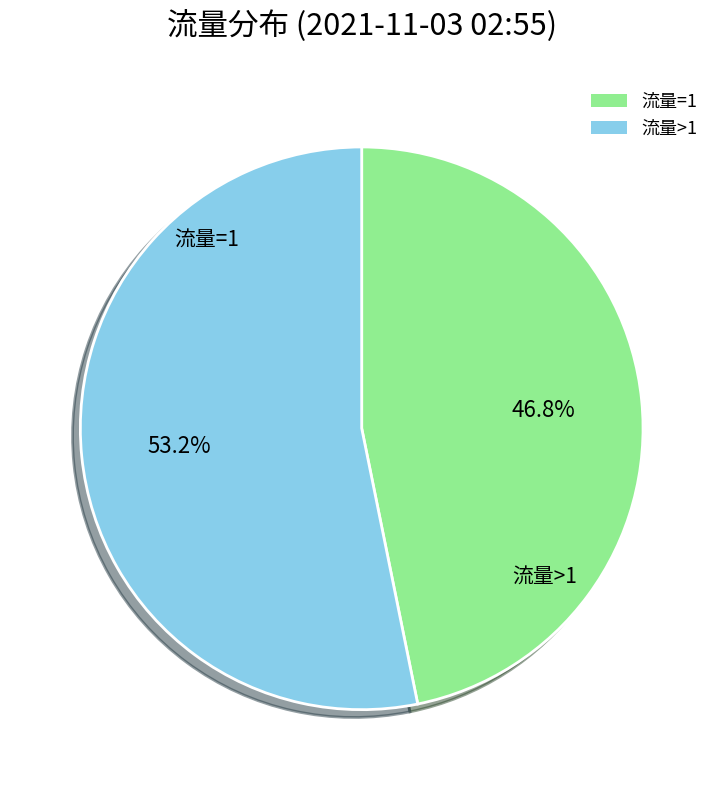

Which category has the smallest portion of the pie?

流量=1